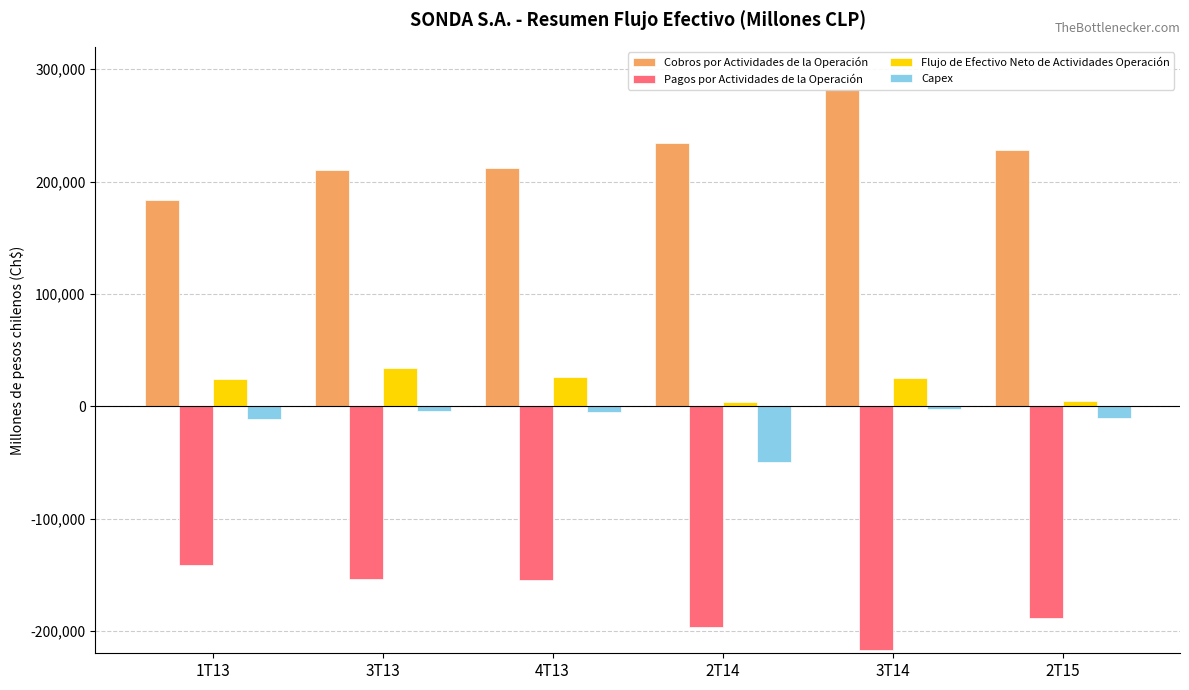

Reading left to right, extract all data points from this chart.

Cobros por Actividades de la Operación: 1T13=183438.4	3T13=210273.1	4T13=211998.6	2T14=234410.6	3T14=282071.8	2T15=227764.0
Pagos por Actividades de la Operación: 1T13=-141649.7	3T13=-154052.5	4T13=-154878.8	2T14=-196323.4	3T14=-217323.5	2T15=-188614.9
Flujo de Efectivo Neto de Actividades Operación: 1T13=23981.7	3T13=33781.4	4T13=25954.9	2T14=3406.6	3T14=25272.7	2T15=4329.1
Capex: 1T13=-11812.9	3T13=-4228.6	4T13=-5058.0	2T14=-49382.3	3T14=-2590.2	2T15=-10145.3